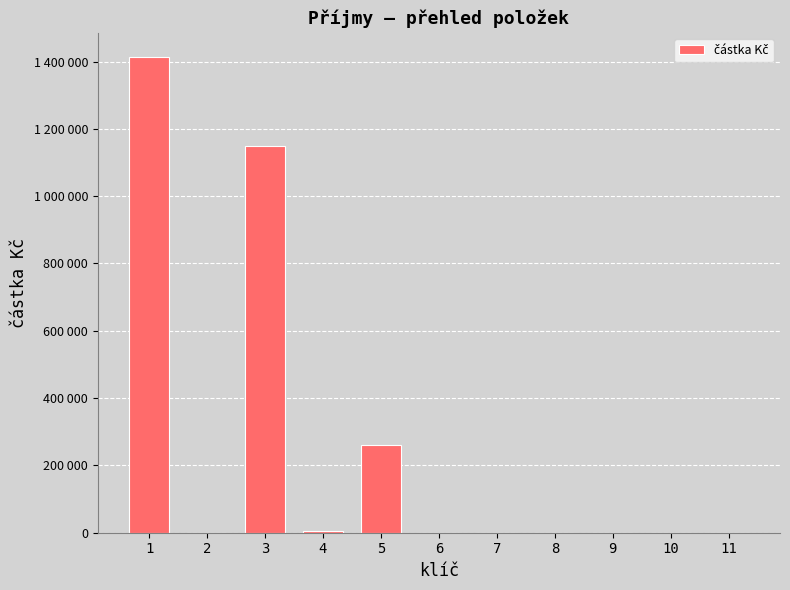

Are the bars horizontal?

No